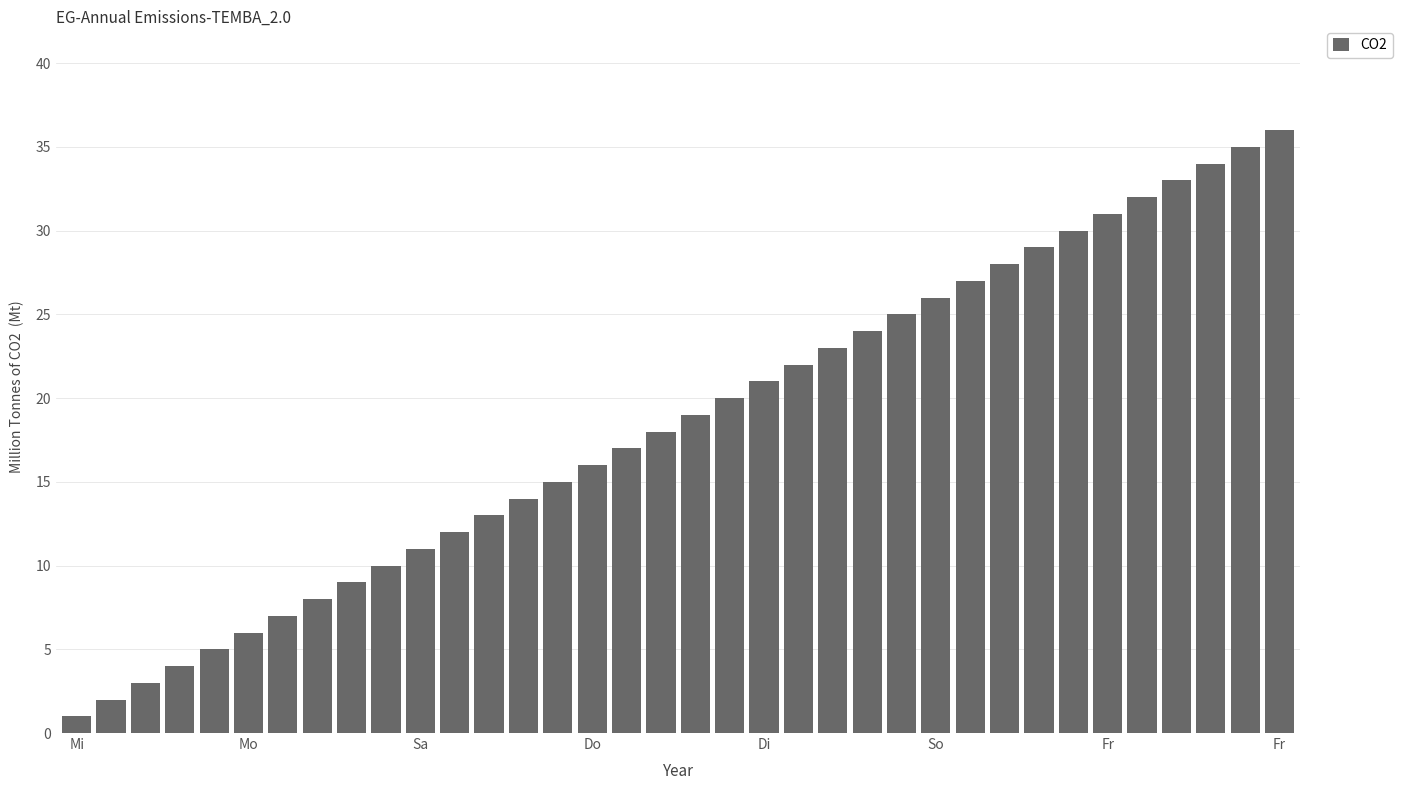

What is the maximum value shown in the chart?

36